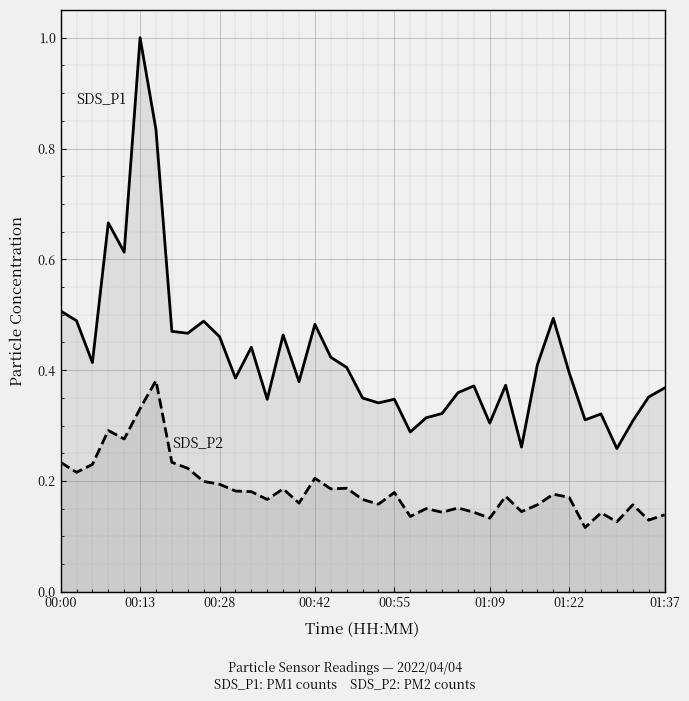

True or false: SDS_P2 and SDS_P1 intersect in this chart.

False